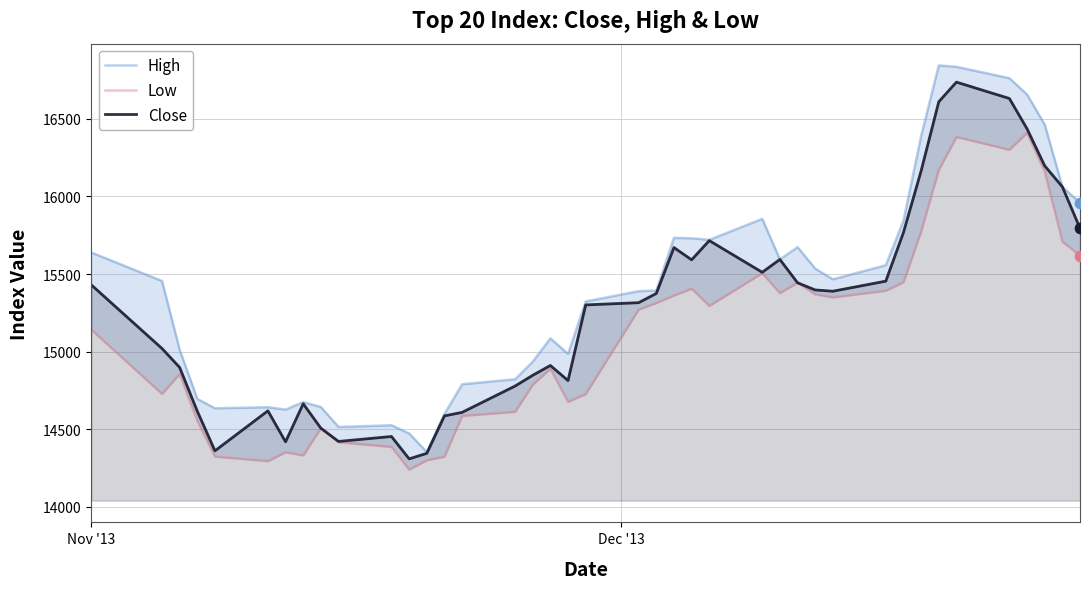

Which series has the largest Y range (max minus min)?

High